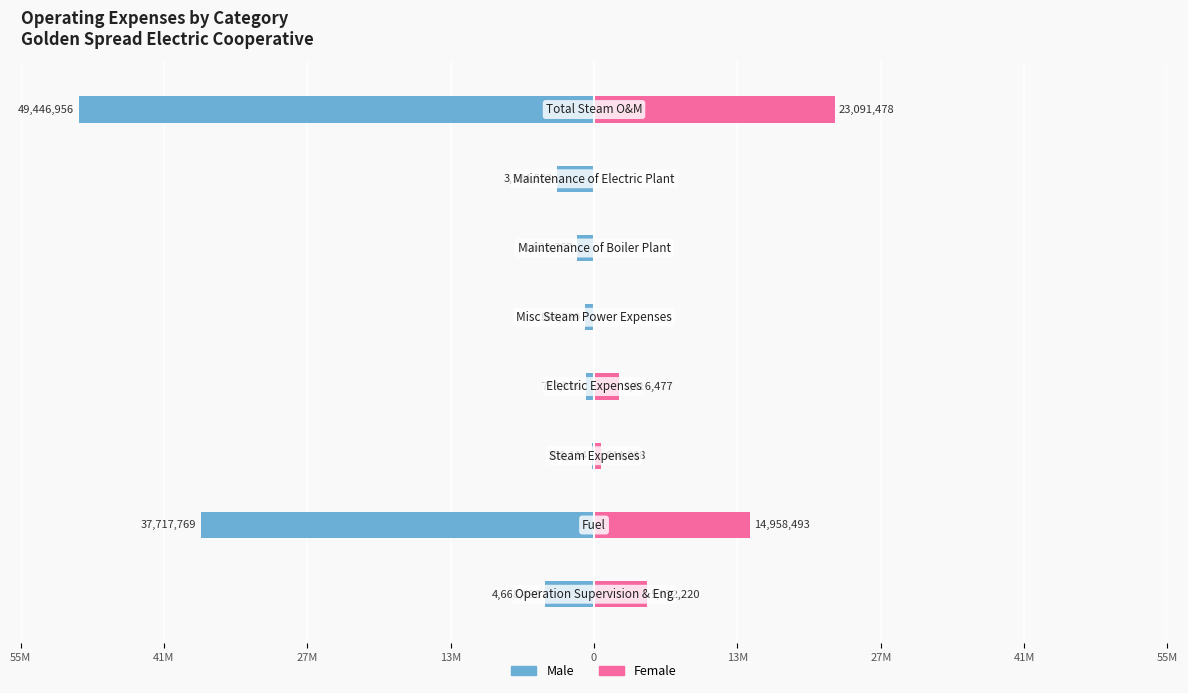

Which series has the widest spread of values?

Male